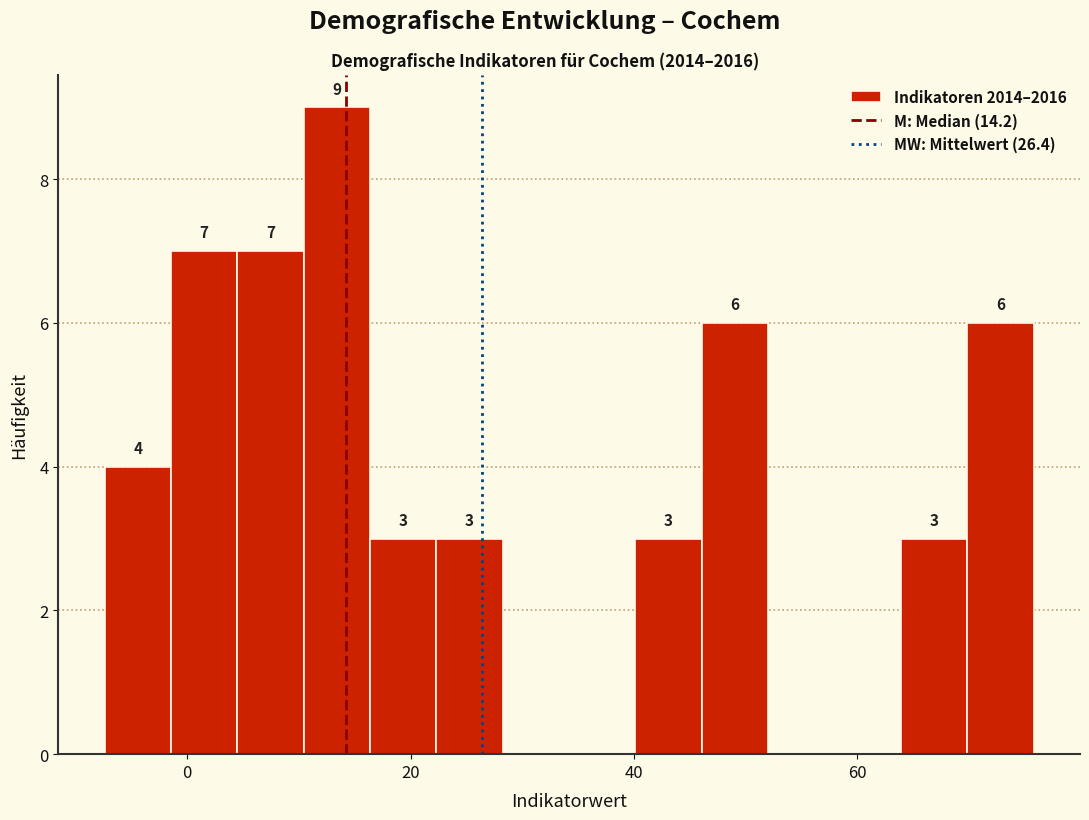

Read against the x-axis, roughly where is the centre of the tallest bar?

14